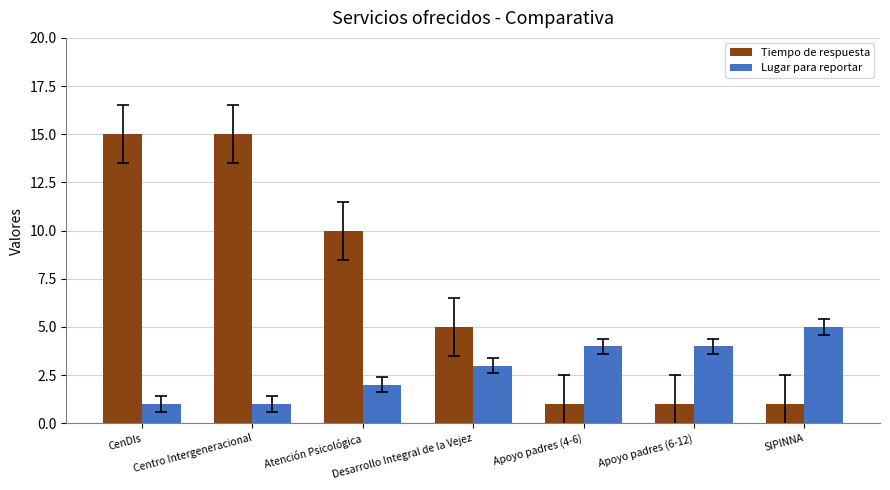

What is the difference between the maximum and minimum values in the Lugar para reportar series?

4